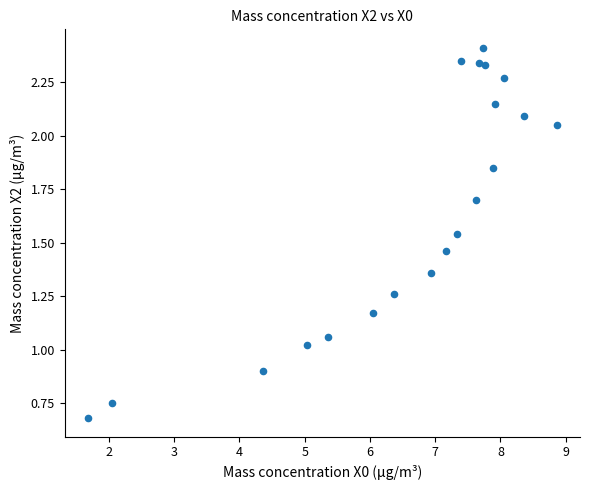

What is the range of X values (max minus min)?

7.2